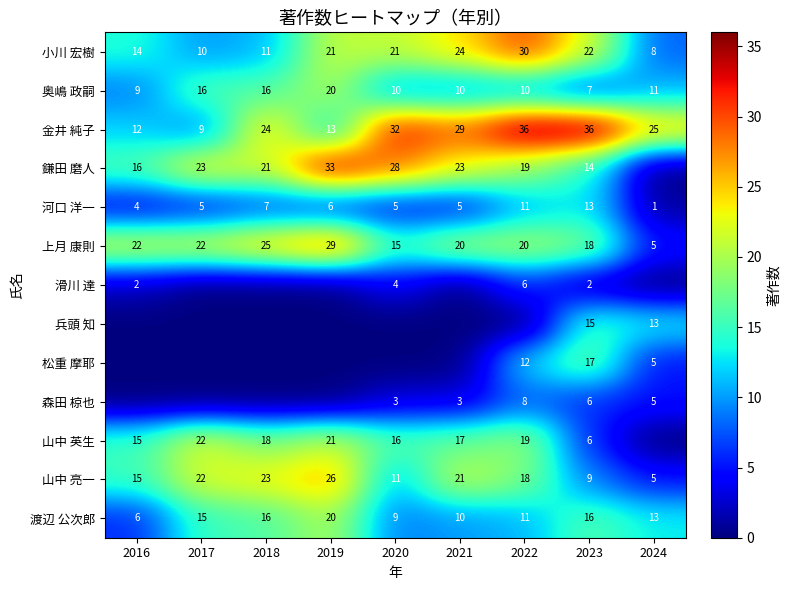

What is the difference between the 河口 洋一 values at 2021 and 2022?

6